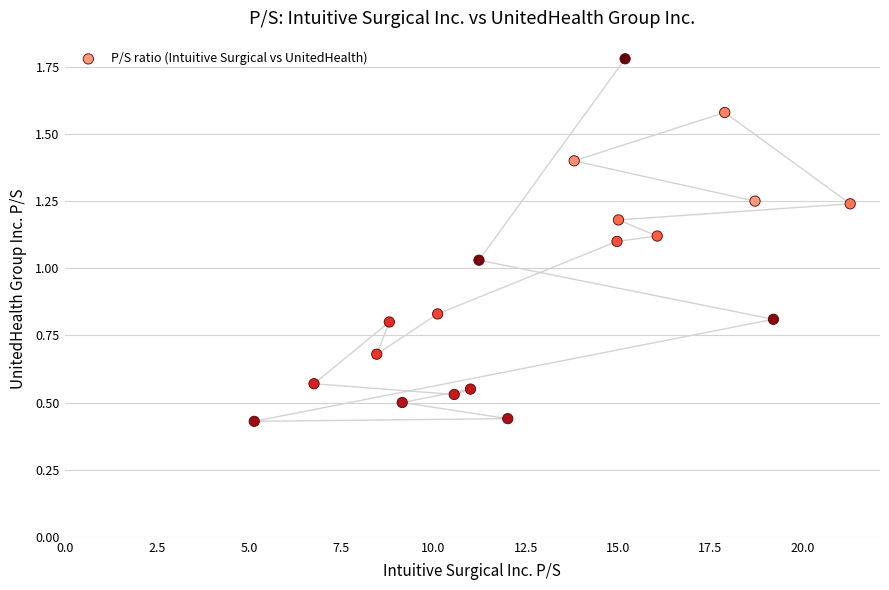

What is the range of X values (max minus min)?

16.1